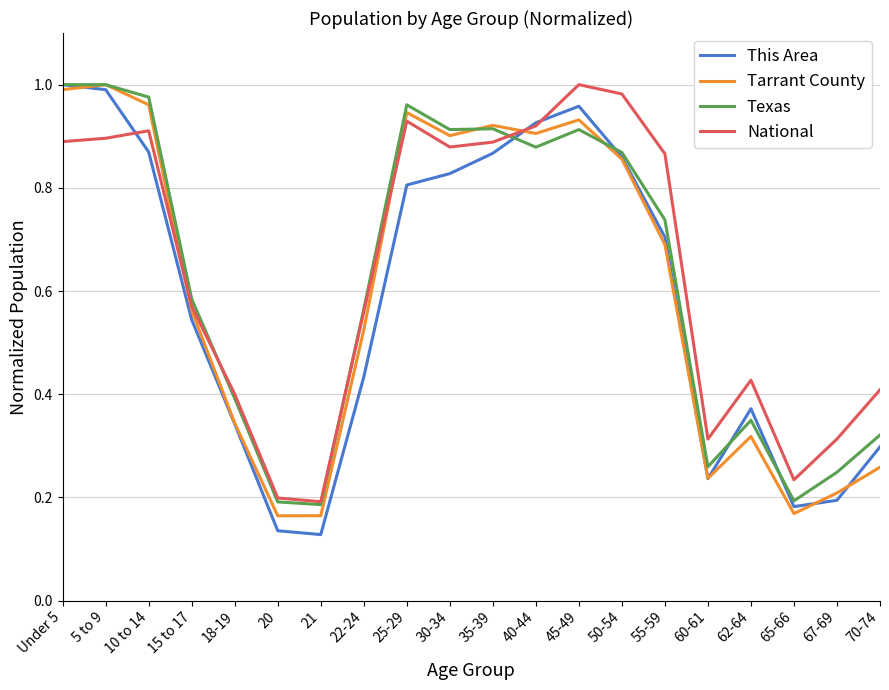

Is it true that This Area equals 0.4 at 62-64?

True